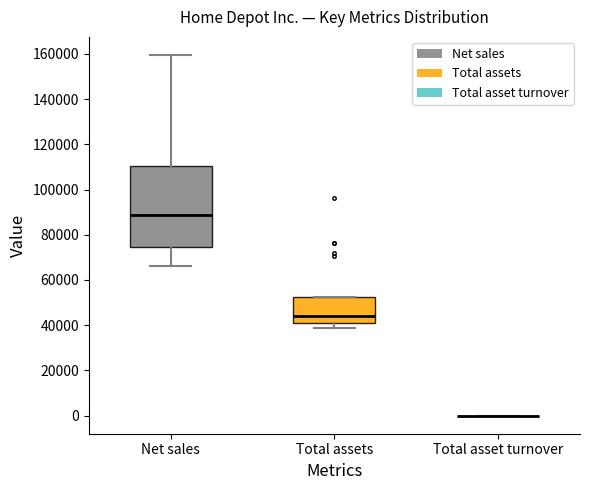

Reading left to right, read every box against the y-axis: the position of its median line, the range the box covers, and the ends of its whiskers. The values are not printed on the chart, so give them approximately, as read against the axis.

Net sales: median 88000, box 74000 to 110000, whiskers 66000 to 160000
Total assets: median 44000, box 40000 to 52000, whiskers 38000 to 52000
Total asset turnover: box collapsed to a line at 0, whiskers 0 to 0